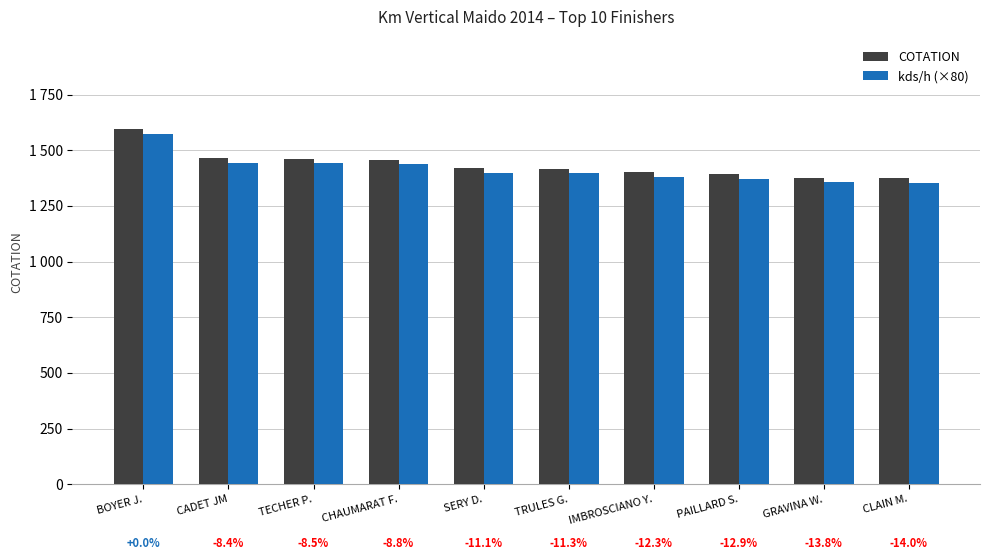

What are all the series names shown in the legend?

COTATION, kds/h (×80)